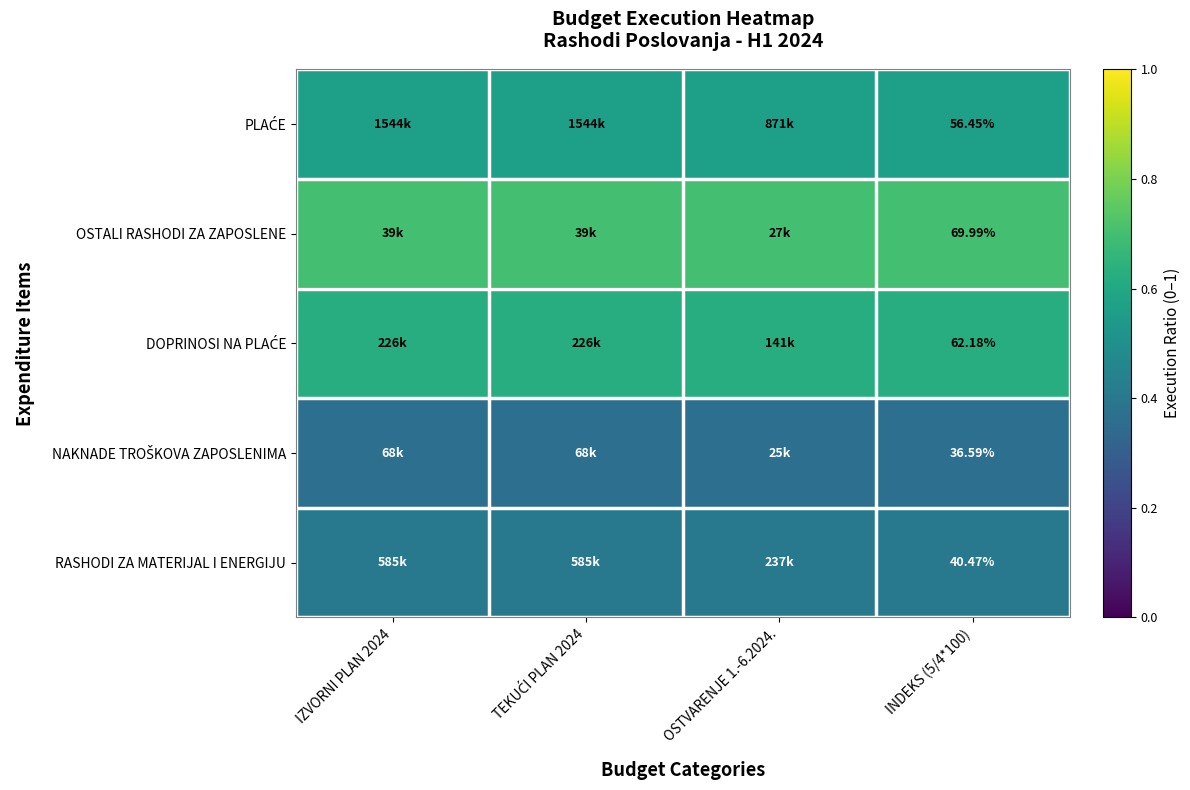

Is it true that NAKNADE TROŠKOVA ZAPOSLENIMA equals 0.3 at INDEKS (5/4*100)?

False